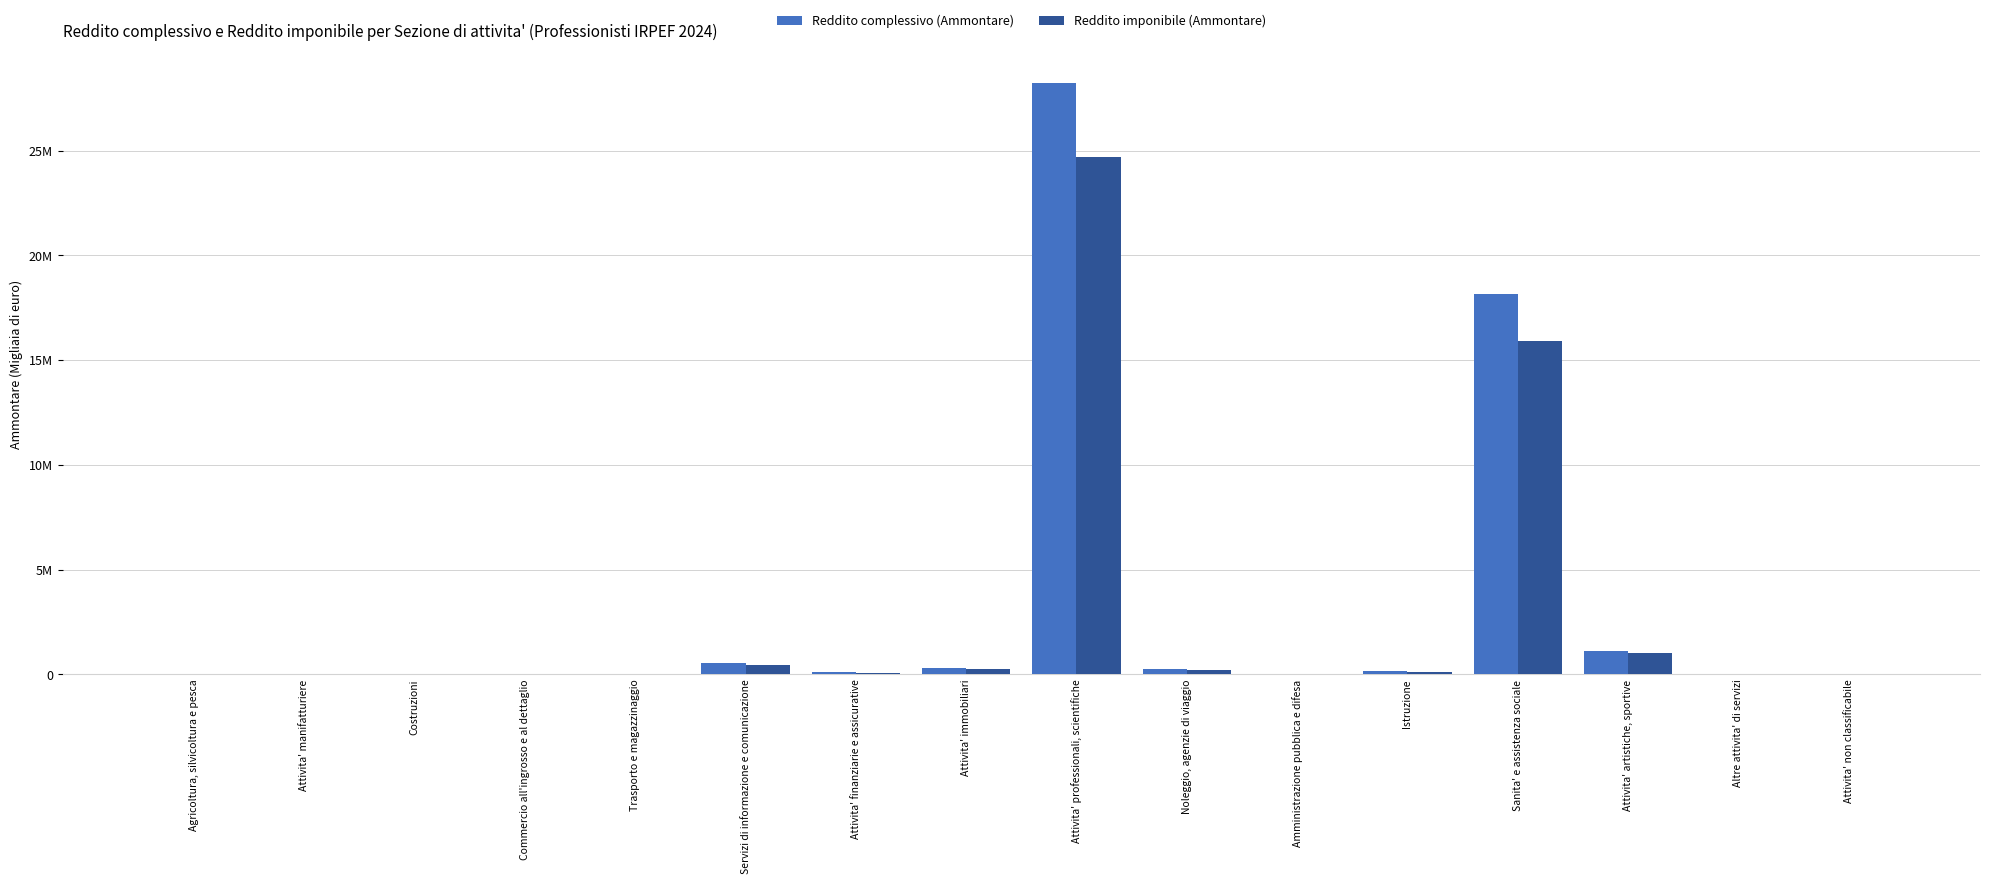

What are all the series names shown in the legend?

Reddito complessivo (Ammontare), Reddito imponibile (Ammontare)